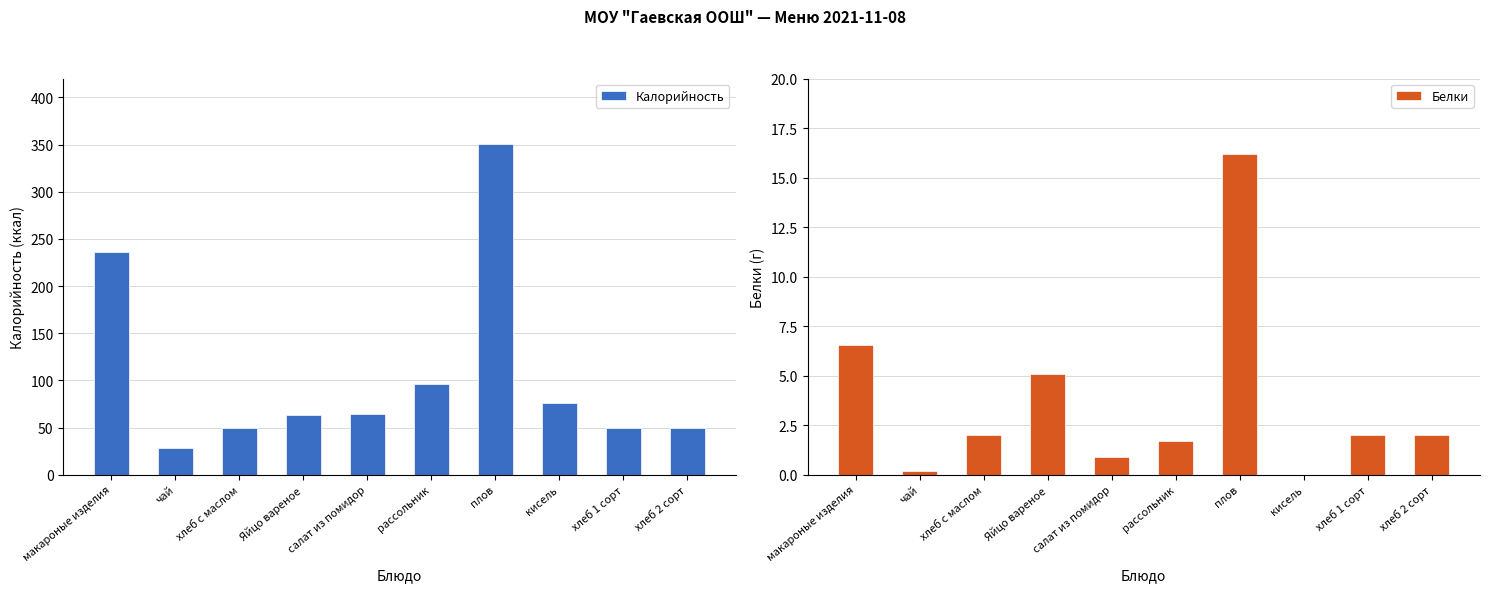

How many series are shown in this chart?

2